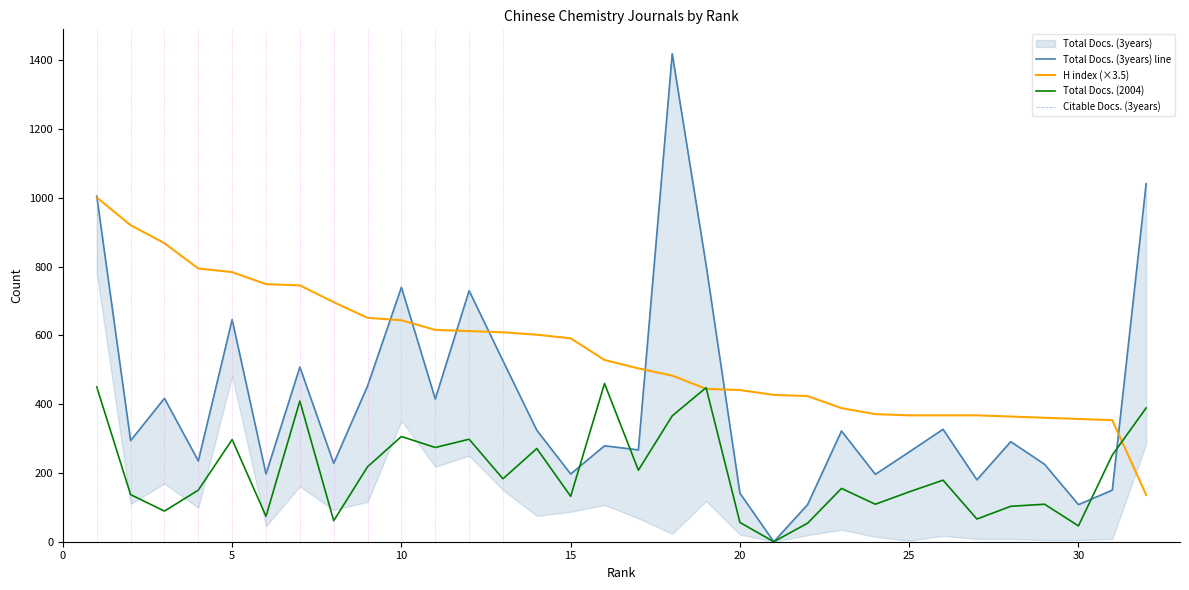

True or false: Total Docs. (2004) has more than 0 points higher than both neighbors.

True